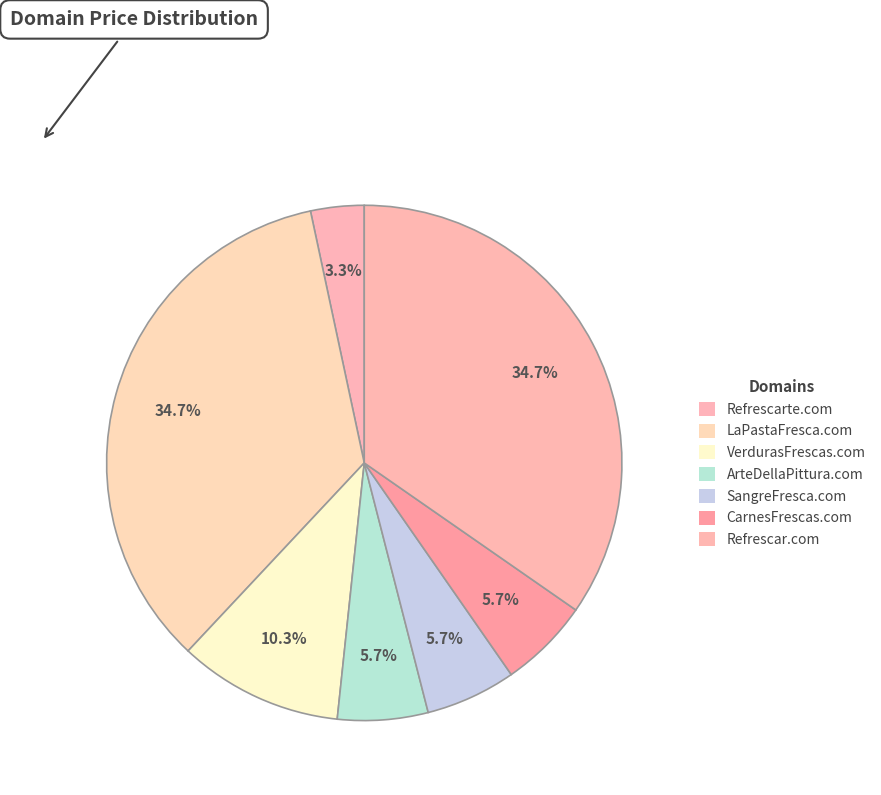

How many segments does this pie chart have?

7